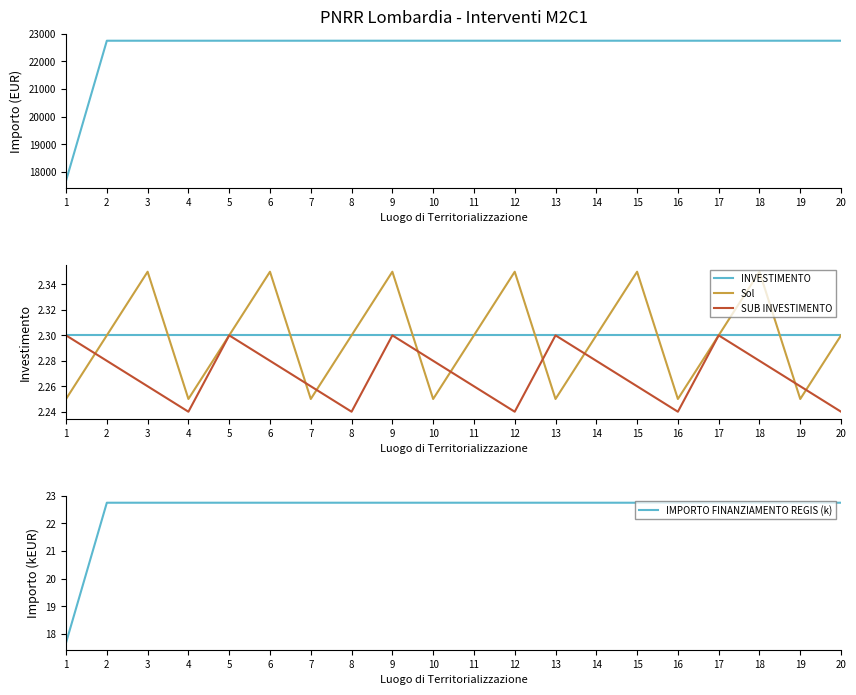

At 12, list the series in order from largest to smallest.

IMPORTO FINANZIAMENTO REGIS, IMPORTO FINANZIAMENTO REGIS (k), Sol, INVESTIMENTO, SUB INVESTIMENTO